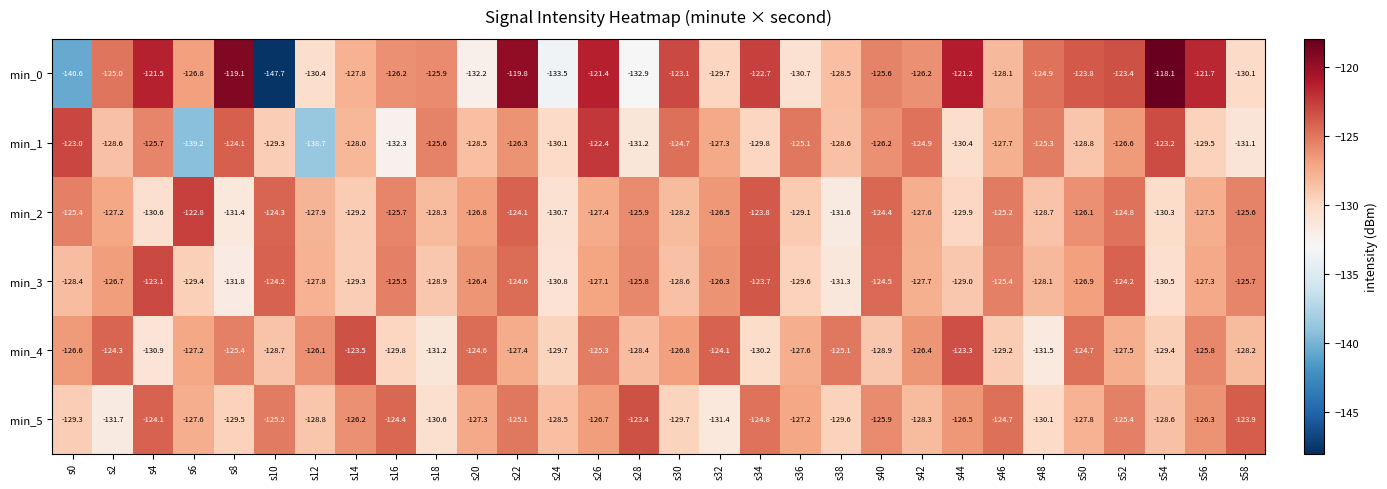

What is the average value of the min_1 series?

-128.1